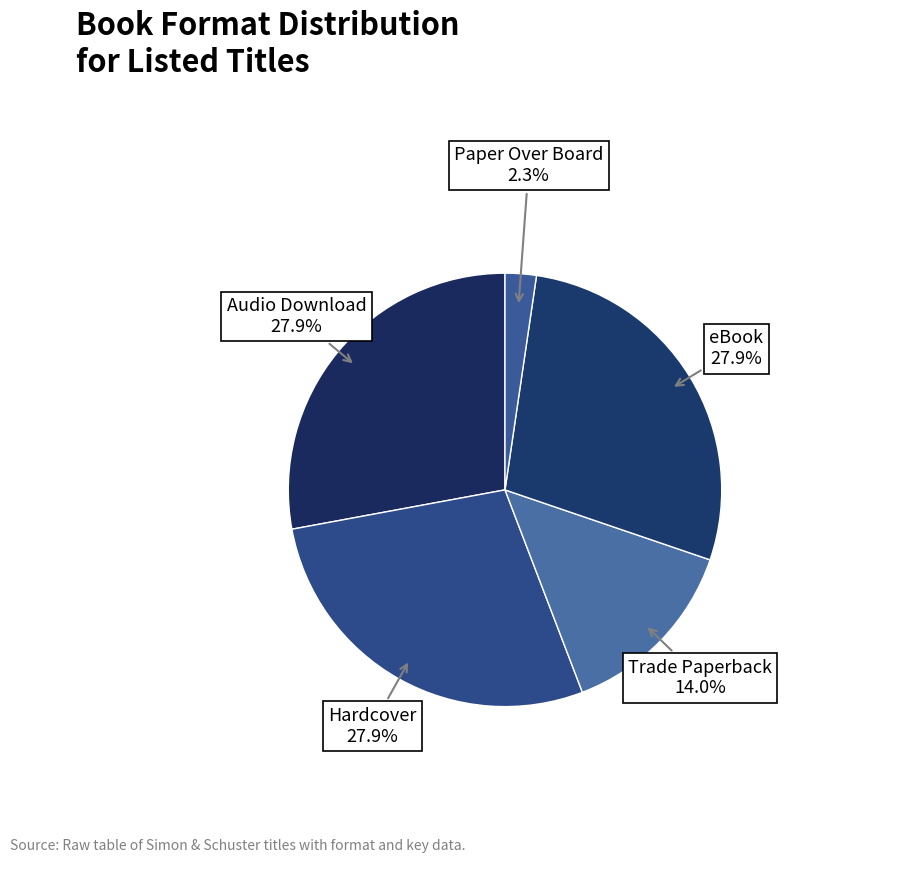

How many segments does this pie chart have?

5